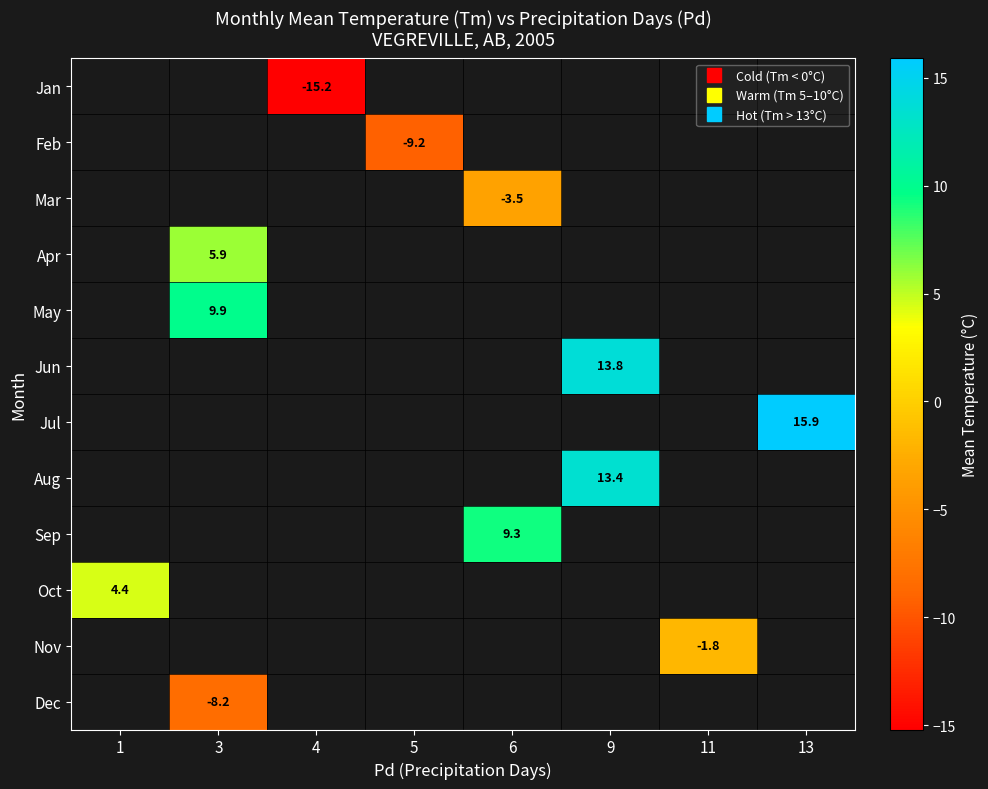

The value of Sep at 6 is 12.9. True or false?

False